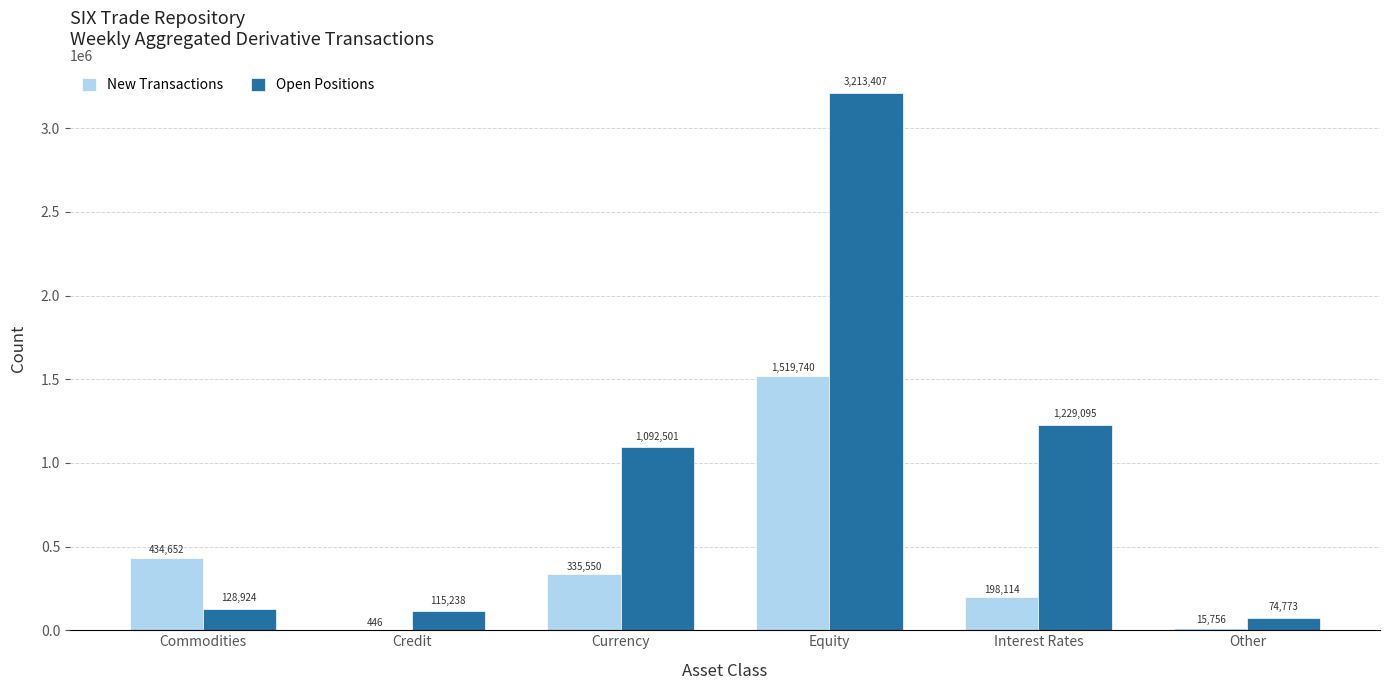

What is the average value of the New Transactions series?

417376